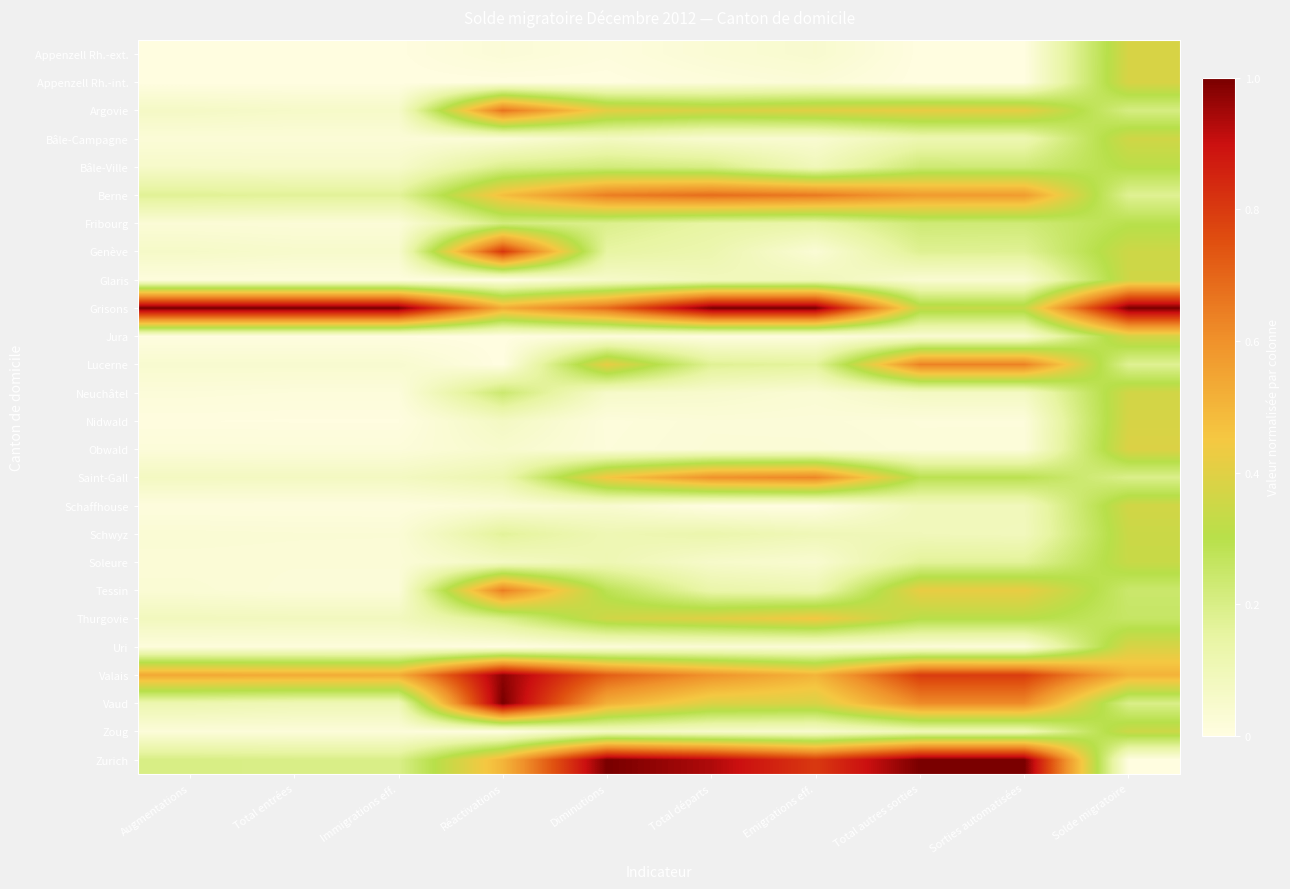

At which category is the sum across all series the highest?

Solde migratoire